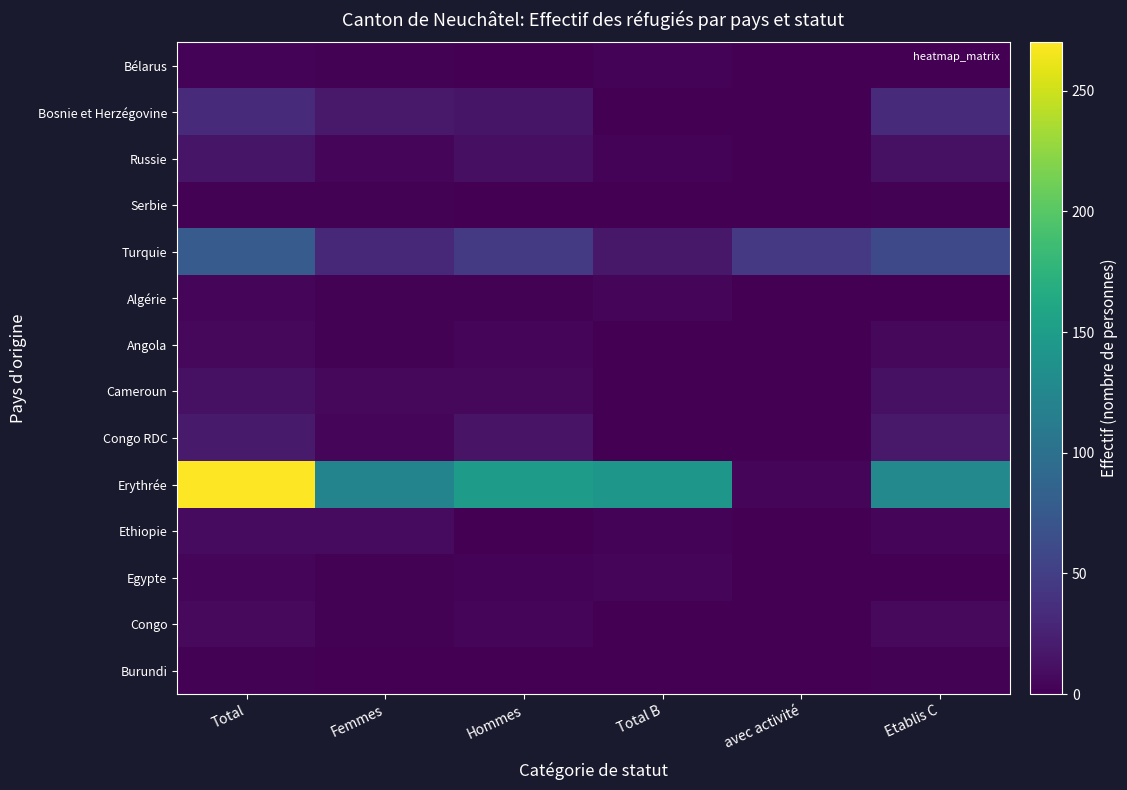

Reading left to right, list all the values displayed in this chart.

Bélarus: Total=3	Femmes=2	Hommes=1	Total B=3	avec activité=0	Etablis C=0
Bosnie et Herzégovine: Total=33	Femmes=18	Hommes=15	Total B=0	avec activité=0	Etablis C=33
Russie: Total=15	Femmes=4	Hommes=11	Total B=3	avec activité=0	Etablis C=12
Serbie: Total=2	Femmes=2	Hommes=0	Total B=0	avec activité=0	Etablis C=2
Turquie: Total=77	Femmes=31	Hommes=46	Total B=17	avec activité=45	Etablis C=60
Algérie: Total=4	Femmes=2	Hommes=2	Total B=4	avec activité=0	Etablis C=0
Angola: Total=6	Femmes=2	Hommes=4	Total B=0	avec activité=0	Etablis C=6
Cameroun: Total=12	Femmes=6	Hommes=6	Total B=0	avec activité=0	Etablis C=12
Congo RDC: Total=19	Femmes=5	Hommes=14	Total B=1	avec activité=1	Etablis C=18
Erythrée: Total=270	Femmes=122	Hommes=148	Total B=143	avec activité=5	Etablis C=127
Ethiopie: Total=8	Femmes=8	Hommes=0	Total B=3	avec activité=1	Etablis C=5
Egypte: Total=5	Femmes=2	Hommes=3	Total B=5	avec activité=0	Etablis C=0
Congo: Total=7	Femmes=2	Hommes=5	Total B=0	avec activité=0	Etablis C=7
Burundi: Total=2	Femmes=1	Hommes=1	Total B=0	avec activité=0	Etablis C=2